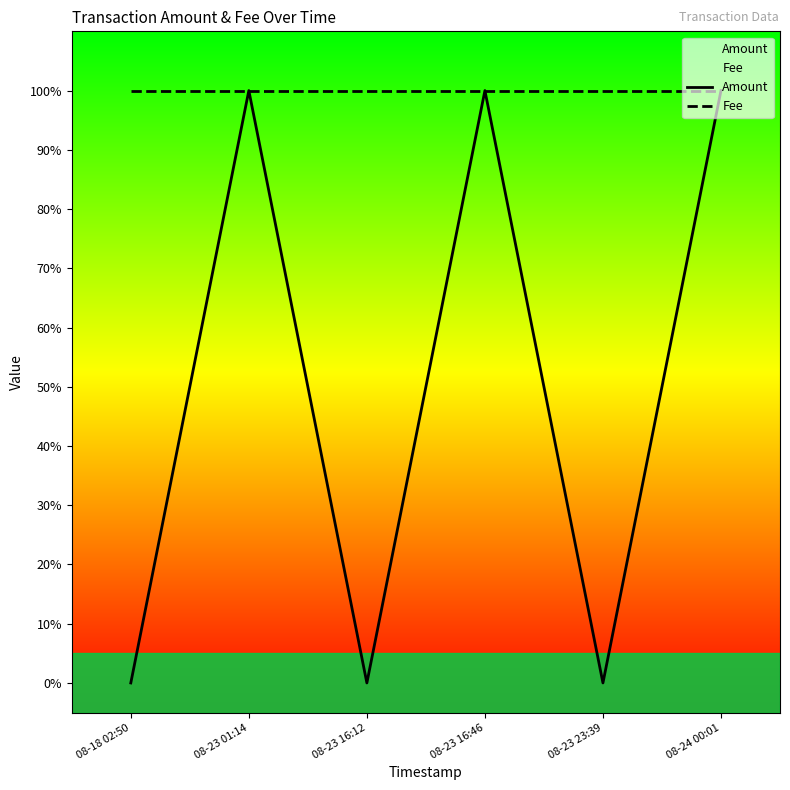

Reading left to right, extract all data points from this chart.

Amount: 08-18 02:50=0	08-23 01:14=1	08-23 16:12=0	08-23 16:46=1	08-23 23:39=0	08-24 00:01=1
Fee: 08-18 02:50=1	08-23 01:14=1	08-23 16:12=1	08-23 16:46=1	08-23 23:39=1	08-24 00:01=1